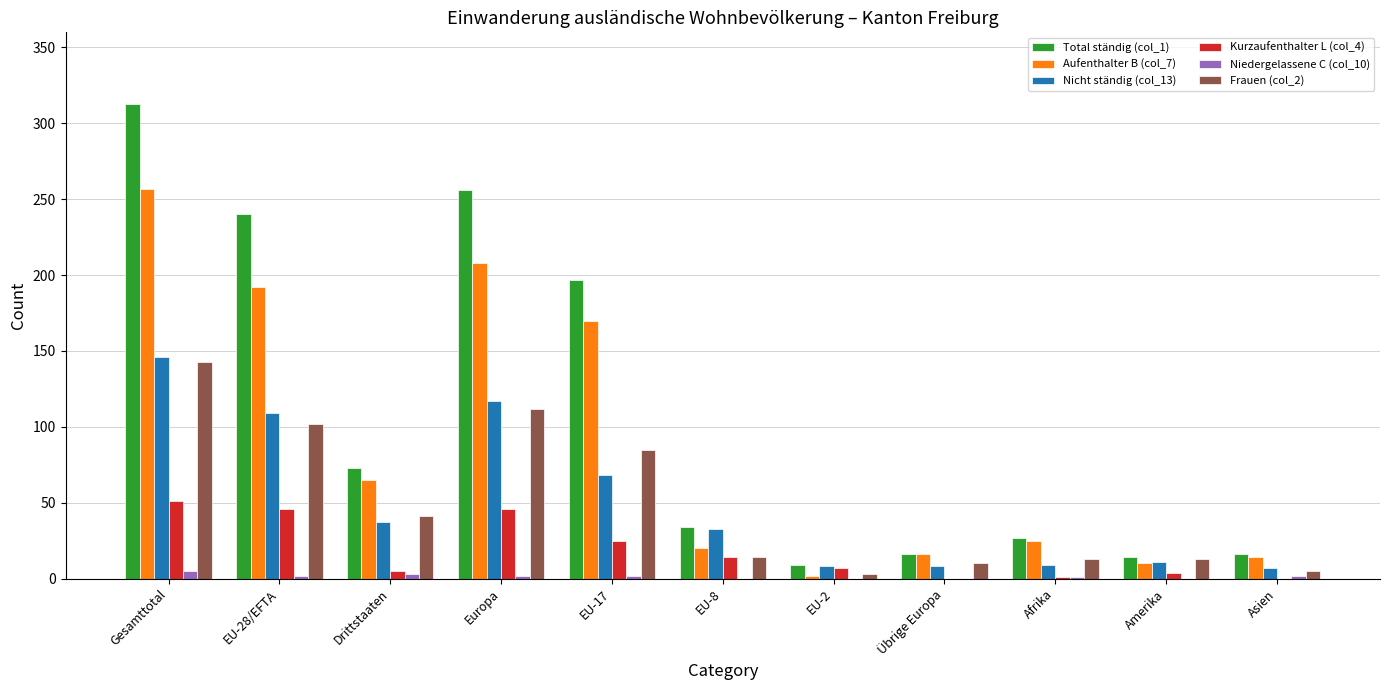

True or false: Aufenthalter B (col_7) has a value of 257 at Gesamttotal.

True